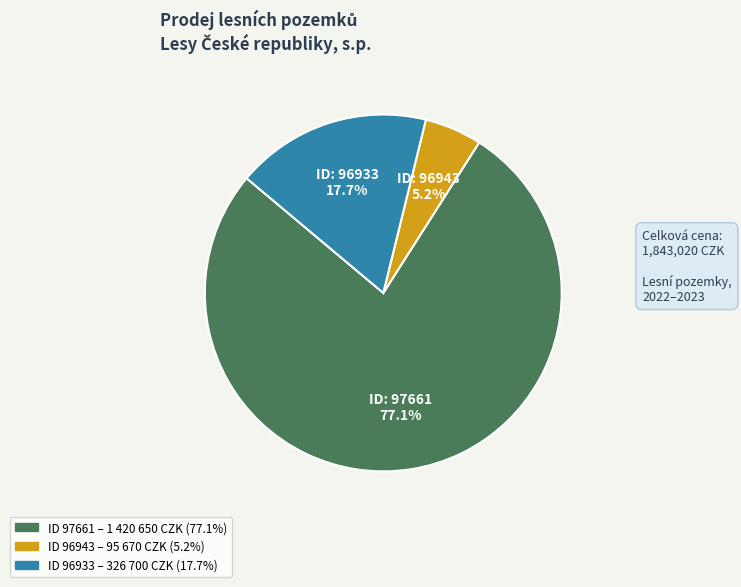

Does any single category account for the majority?

Yes